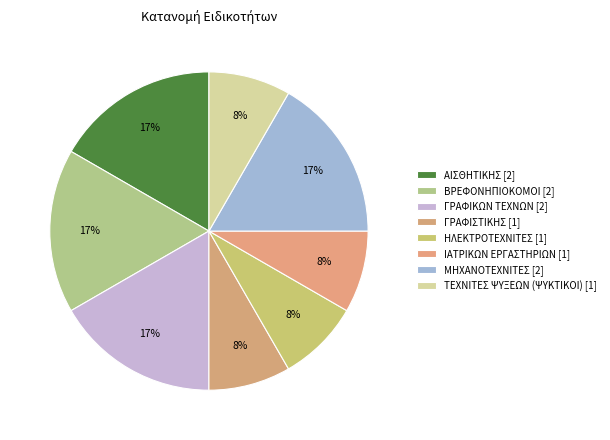

How many slices are in this pie chart?

8